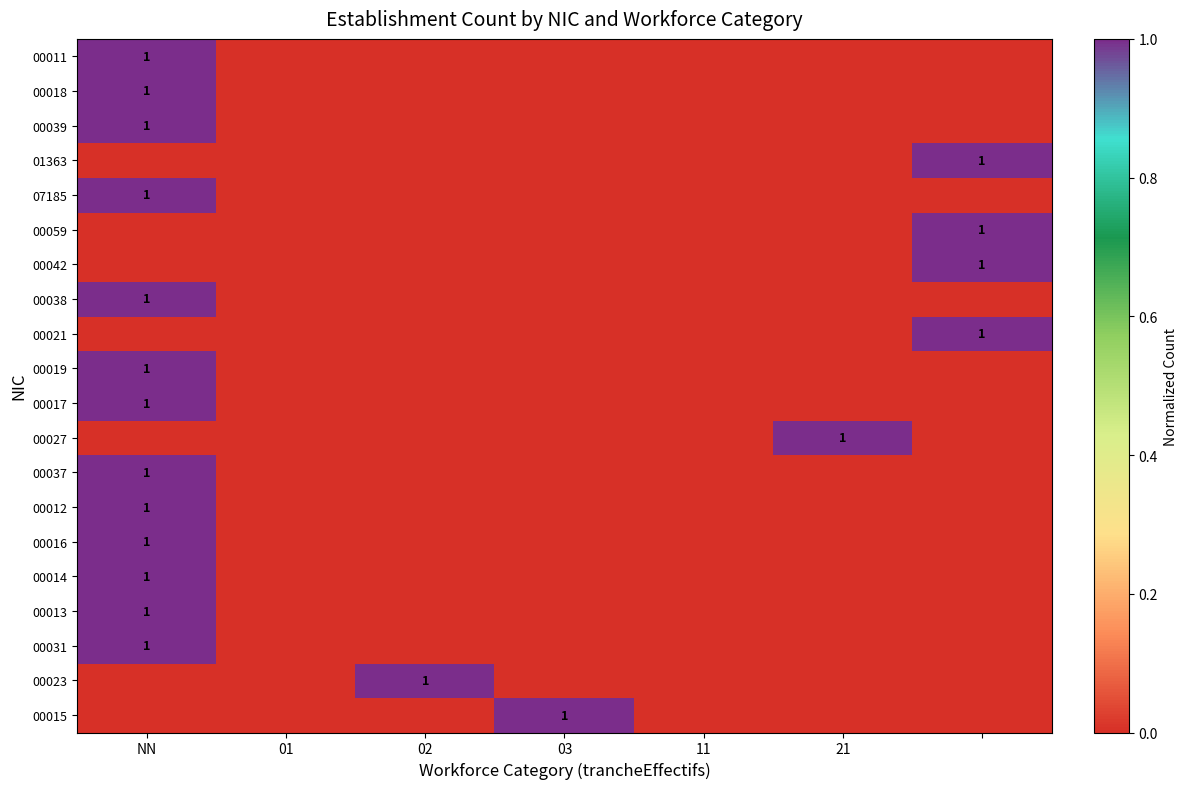

The 00013 series shows 1 at NN. True or false?

True